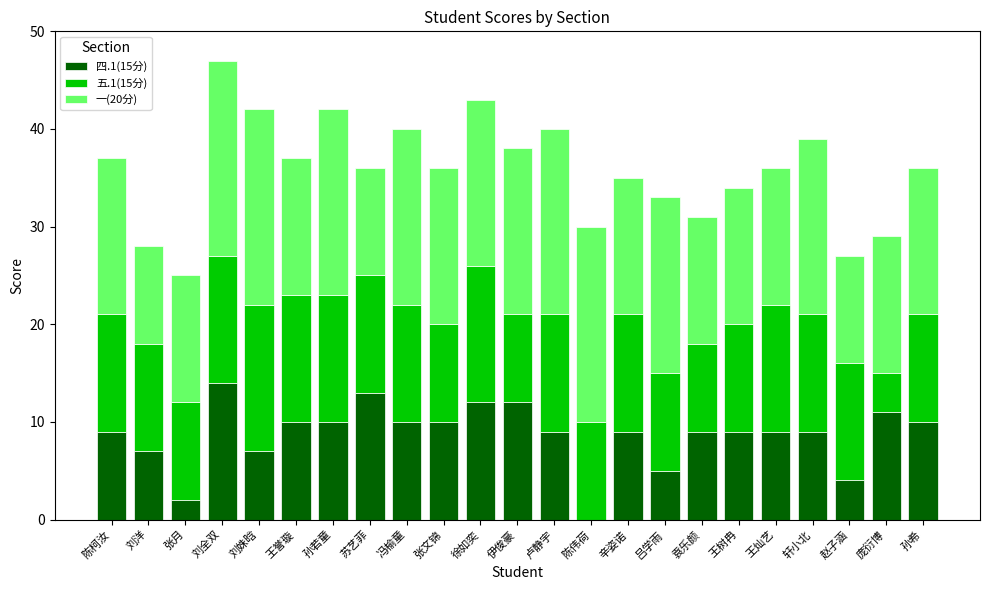

How many categories are shown in the chart?

23